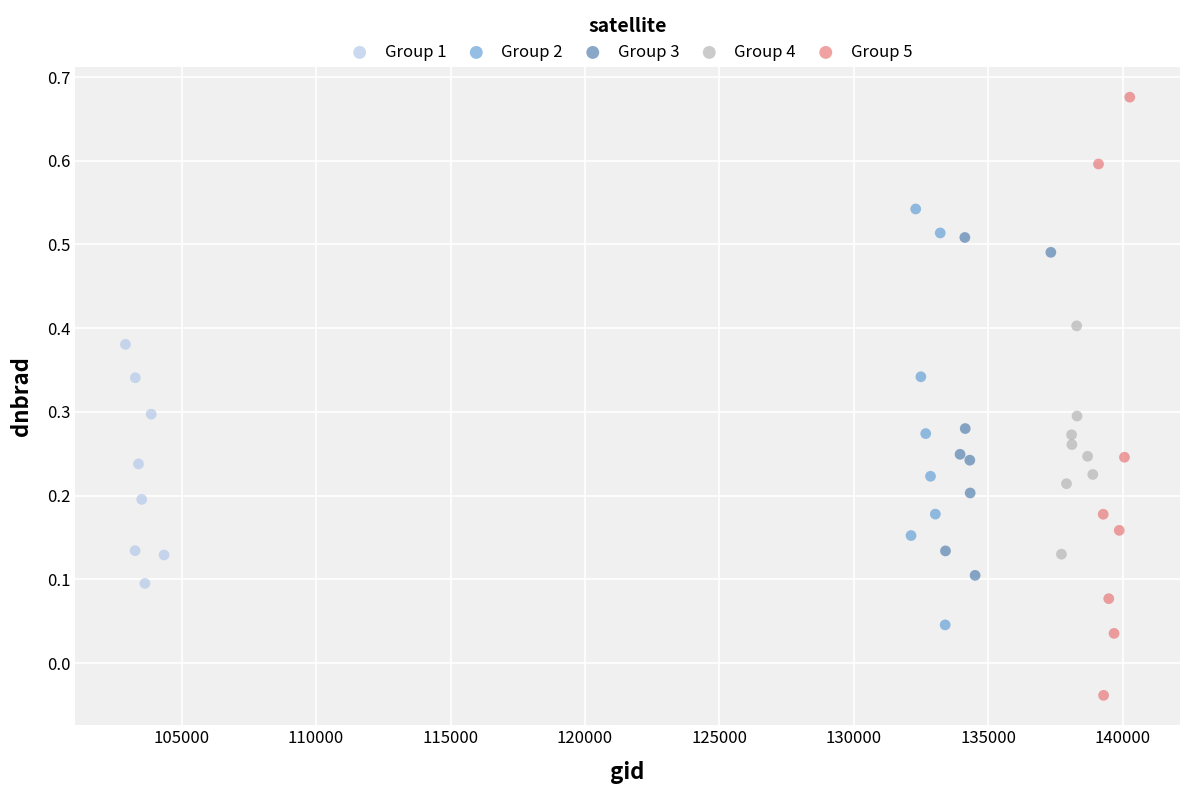

Which series reaches the minimum Y coordinate?

Group 5